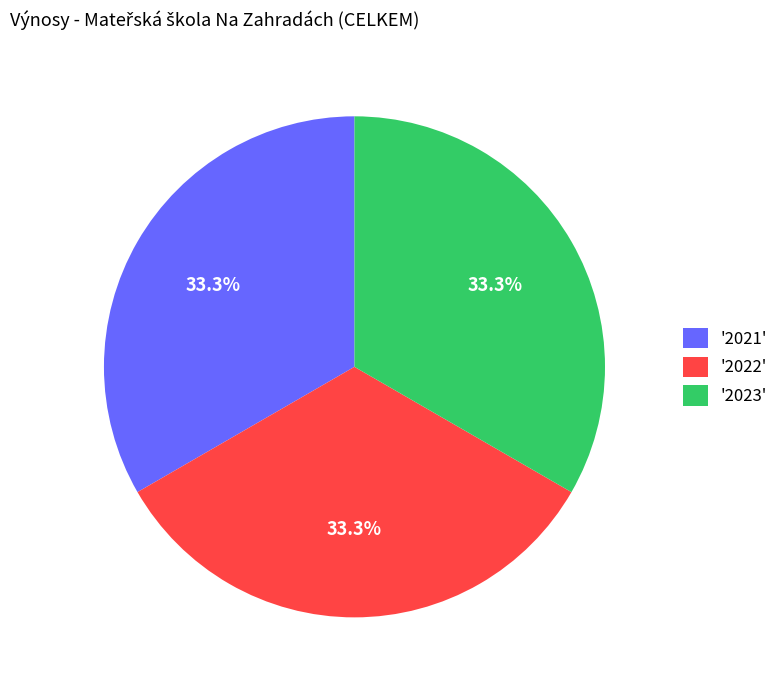

Is there any slice that represents more than half of the pie?

No